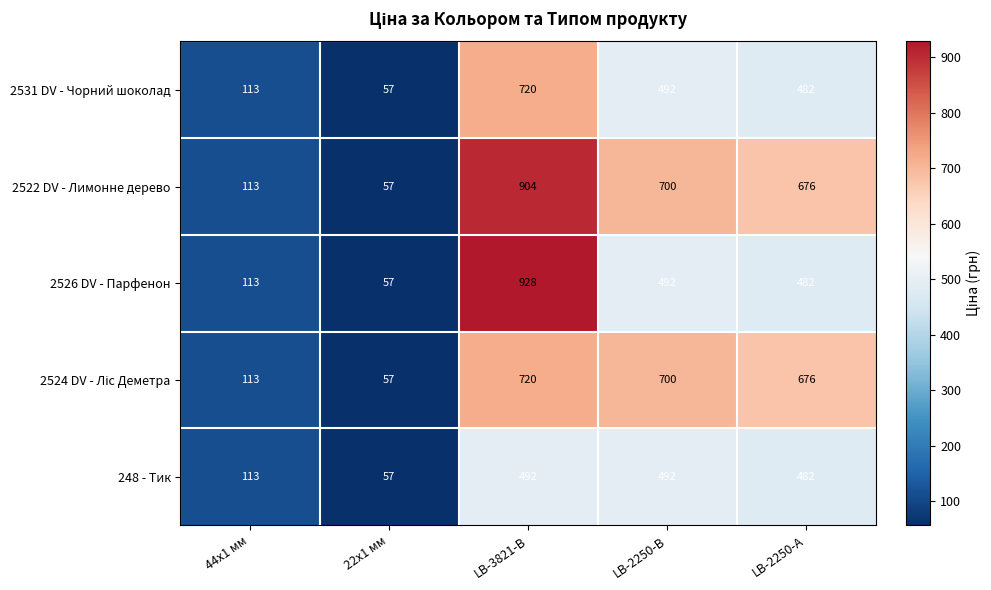

What is the sum of all 2526 DV - Парфенон values?

2072